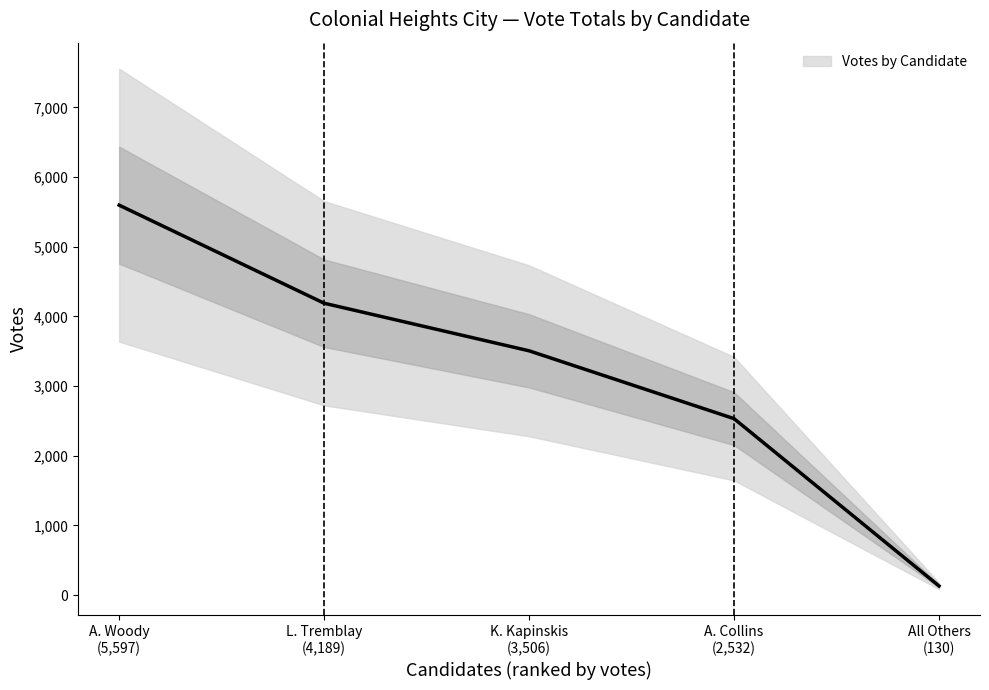

How many values are below 3506?

2